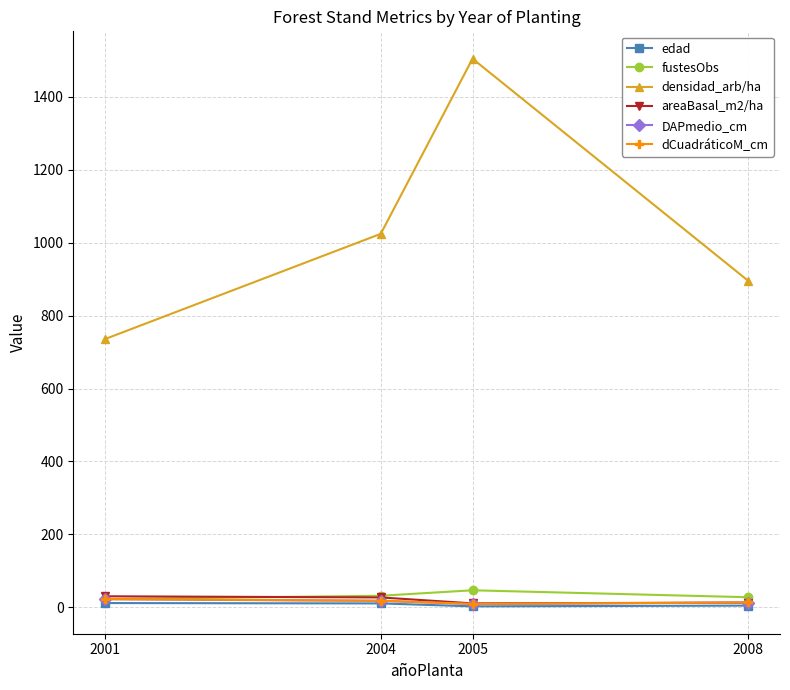

What is the sum of the DAPmedio_cm values at 2008 and 2005?

22.8